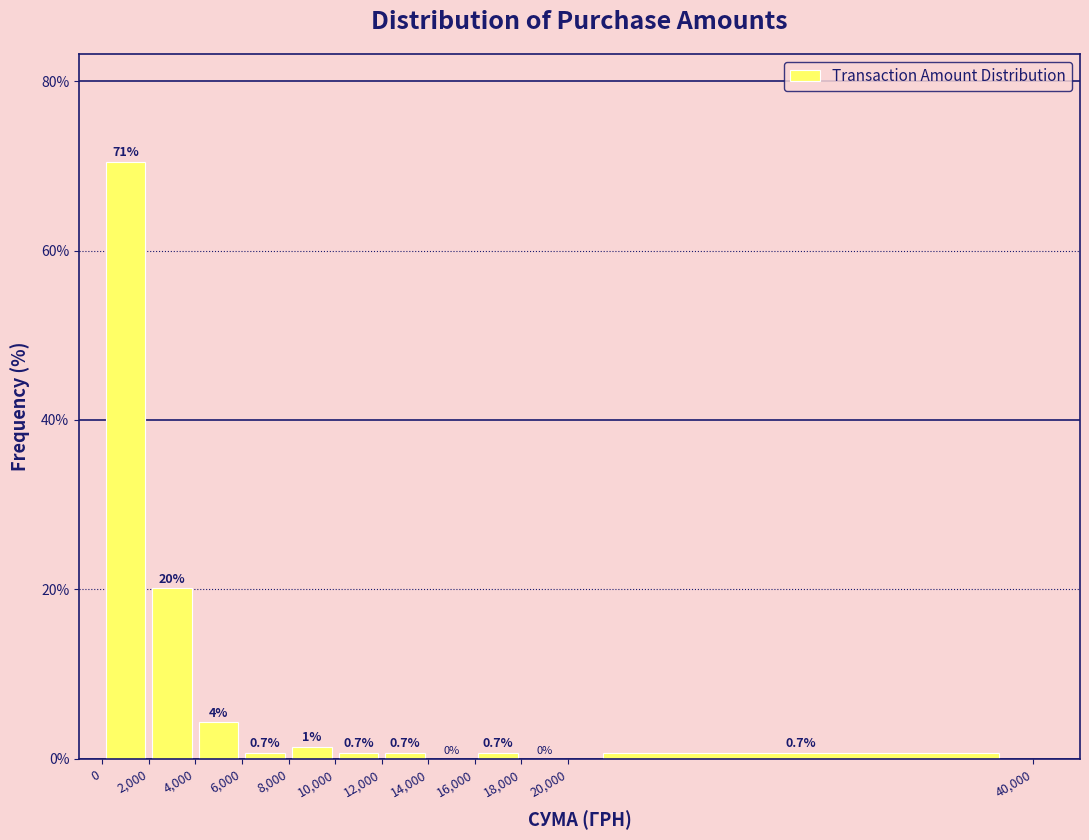

Which range on the x-axis has the tallest bar?

0 to 2,000